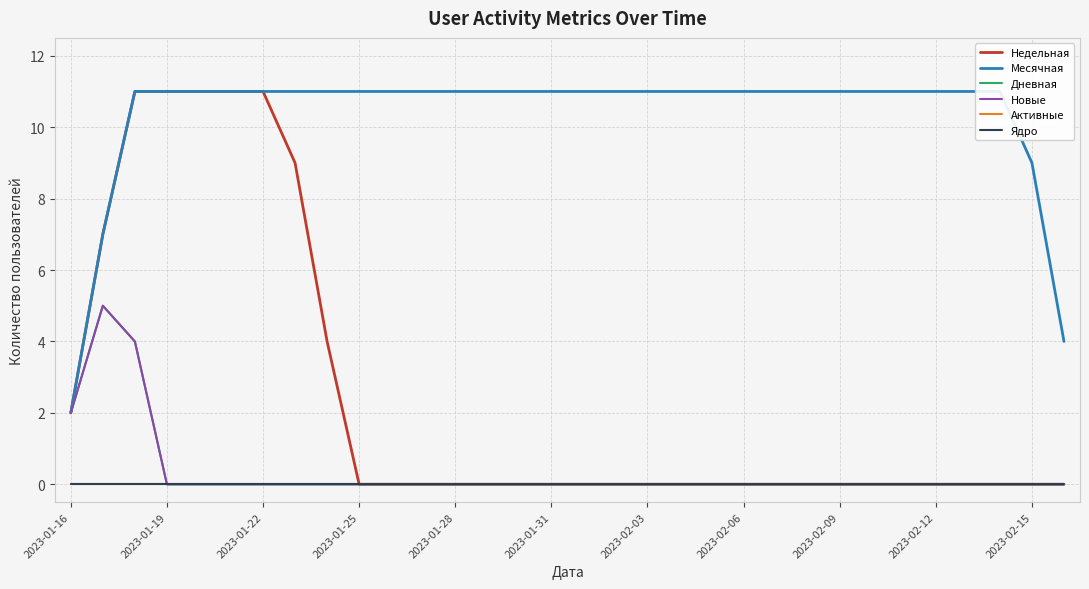

Reading right to left, transcribe all the data shown in this chart.

Недельная: 0	0	0	0	0	0	0	0	0	0	0	0	0	0	0	0	0	0	0	0	0	0	0	4	9	11	11	11	11	11	7	2
Месячная: 4	9	11	11	11	11	11	11	11	11	11	11	11	11	11	11	11	11	11	11	11	11	11	11	11	11	11	11	11	11	7	2
Дневная: 0	0	0	0	0	0	0	0	0	0	0	0	0	0	0	0	0	0	0	0	0	0	0	0	0	0	0	0	0	4	5	2
Новые: 0	0	0	0	0	0	0	0	0	0	0	0	0	0	0	0	0	0	0	0	0	0	0	0	0	0	0	0	0	4	5	2
Активные: 0	0	0	0	0	0	0	0	0	0	0	0	0	0	0	0	0	0	0	0	0	0	0	0	0	0	0	0	0	0	0	0
Ядро: 0	0	0	0	0	0	0	0	0	0	0	0	0	0	0	0	0	0	0	0	0	0	0	0	0	0	0	0	0	0	0	0